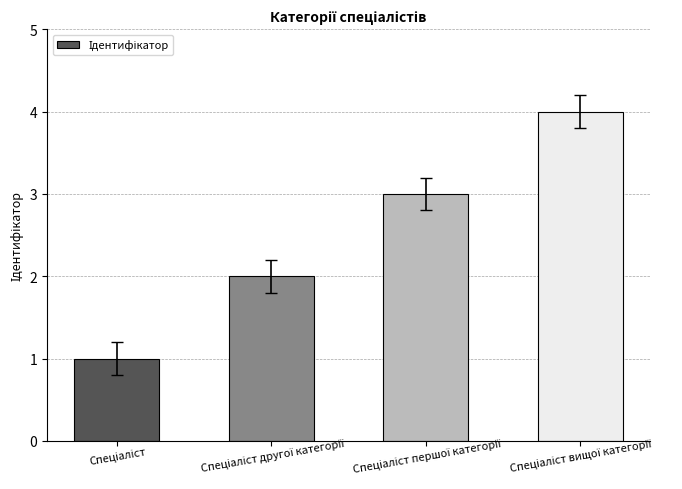

What is the greatest value displayed?

4